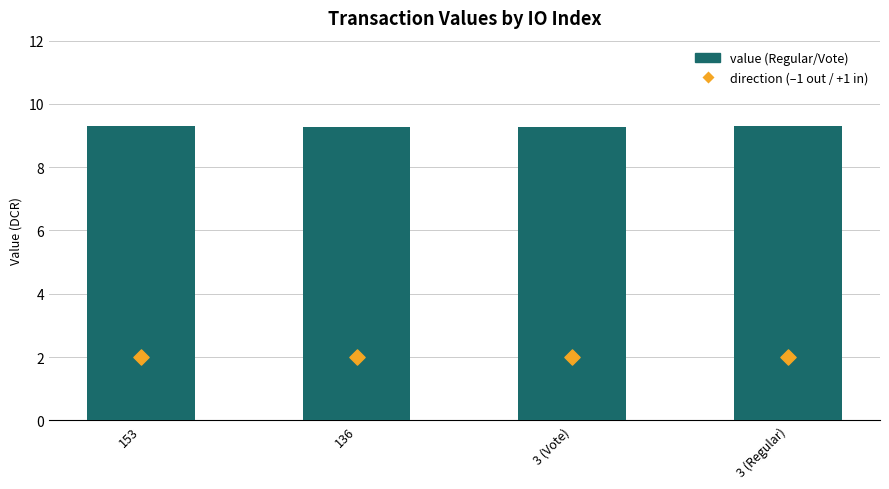

Which series has the largest Y range (max minus min)?

value (Regular/Vote)